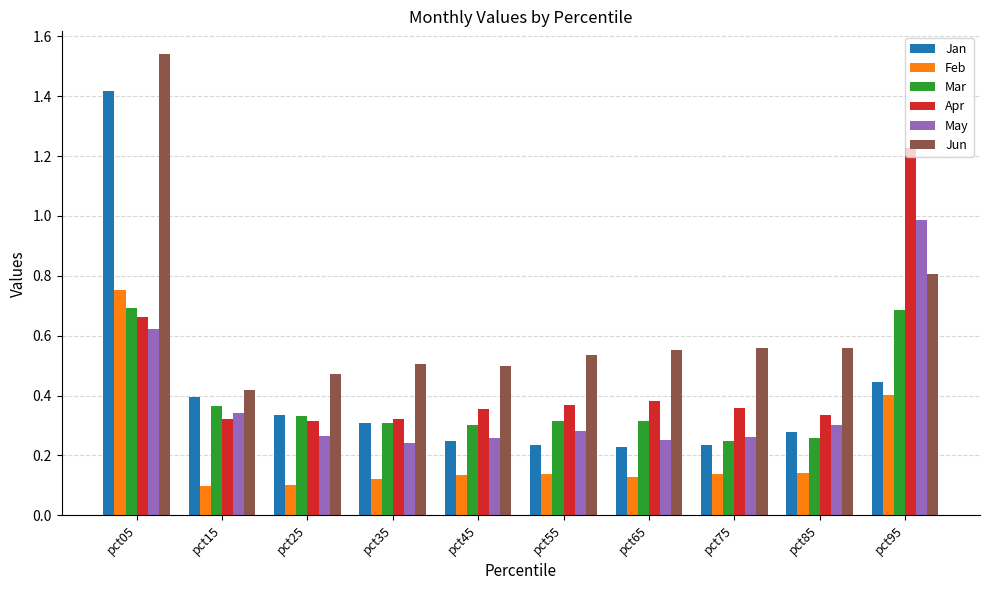

At how many categories does at least one series exceed 0?

10